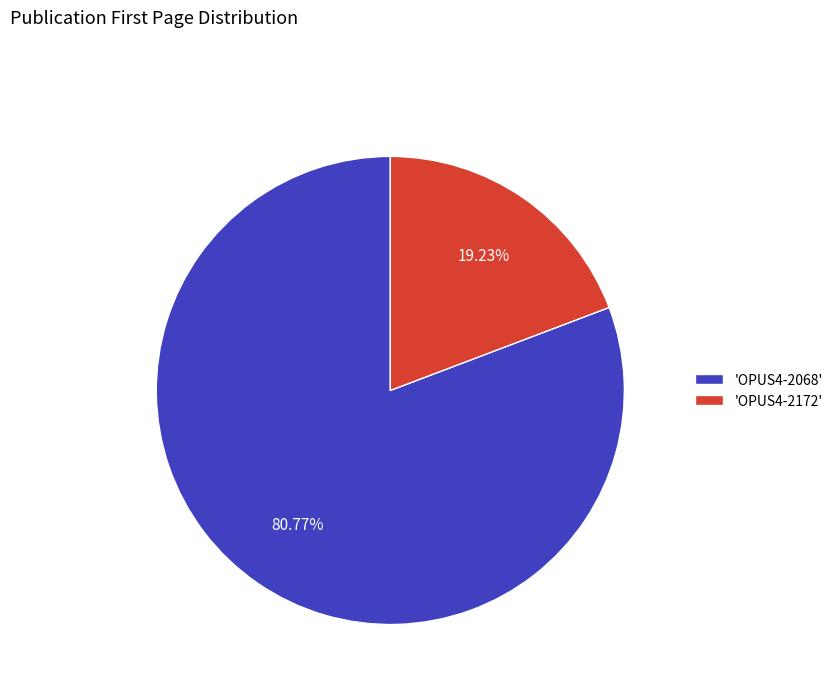

Which has a higher value, 'OPUS4-2068' or 'OPUS4-2172'?

'OPUS4-2068'